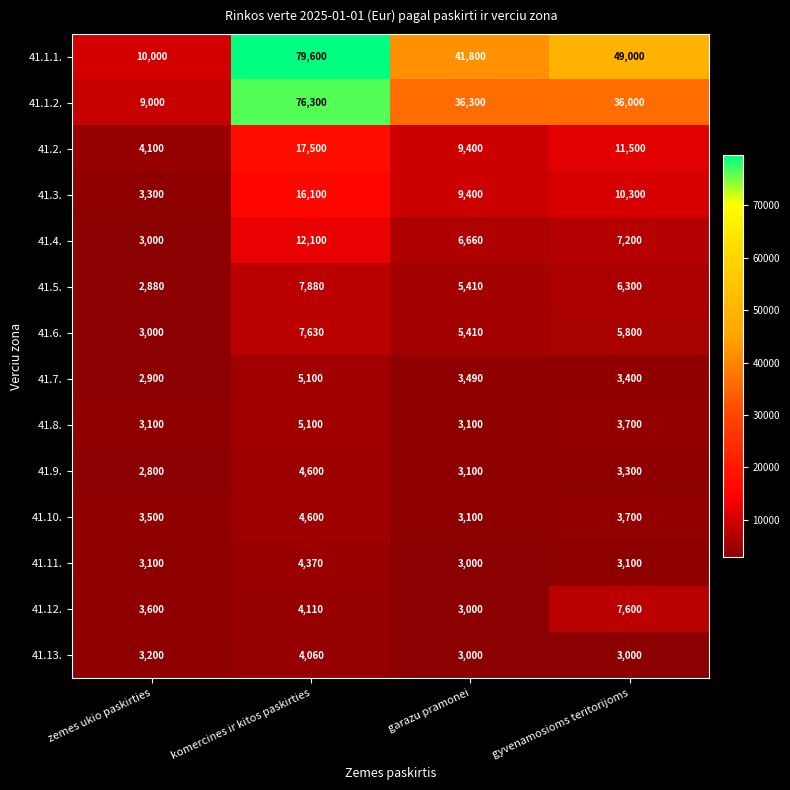

What is the difference between the maximum and minimum values in the 41.3. series?

12800